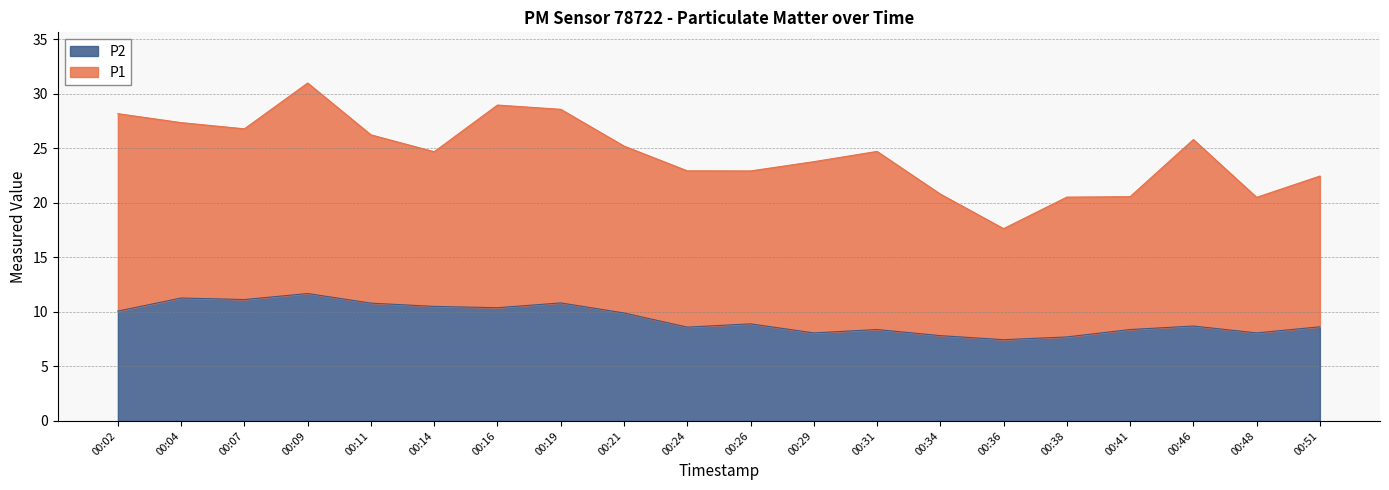

How many points are higher than both their immediate neighbors (excluding endpoints)?

6